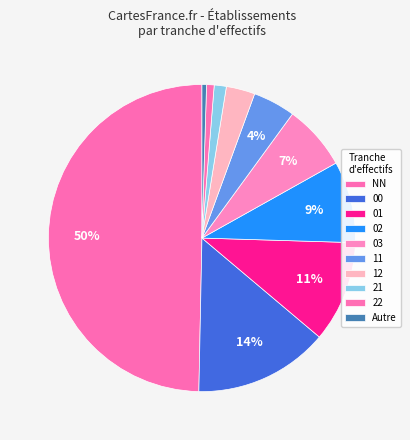

How many segments does this pie chart have?

10